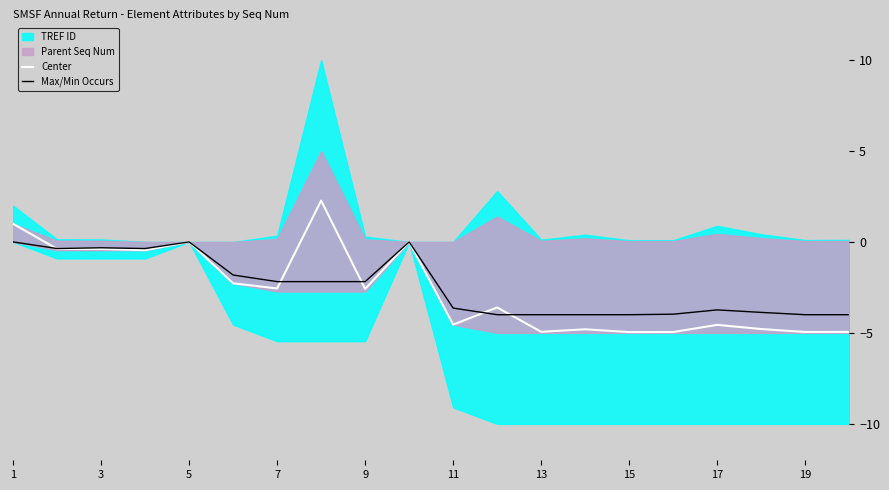

The value of Center at 9 is -2.6. True or false?

True